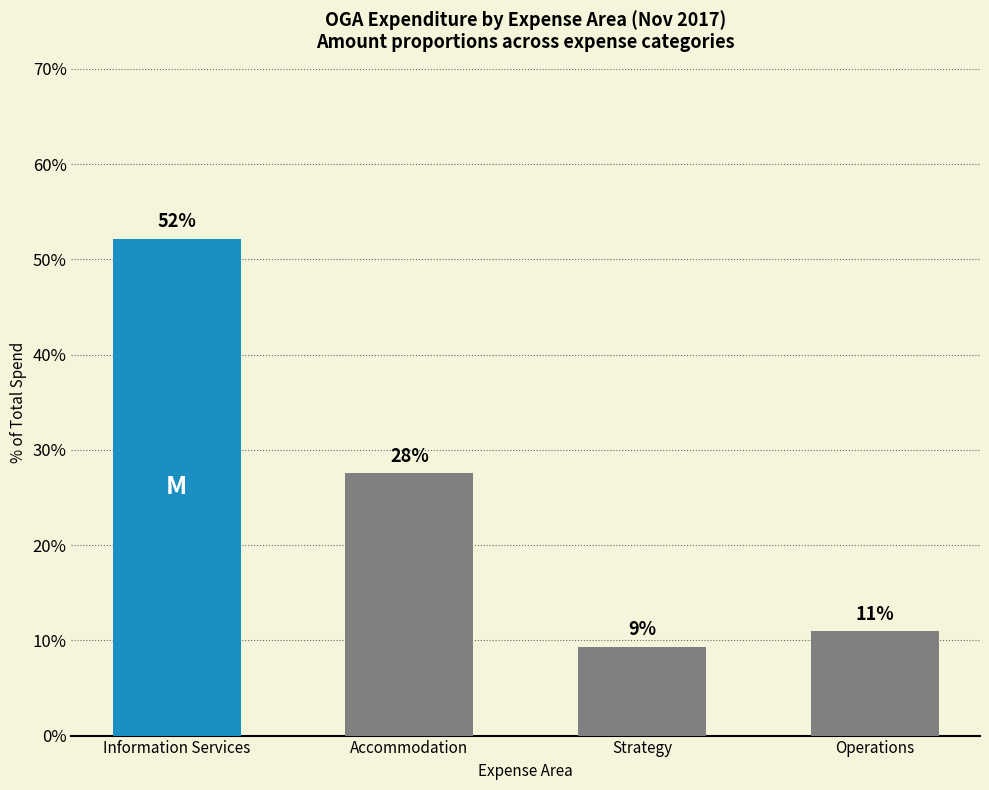

Is it true that the value at Information Services is 52.2?

True